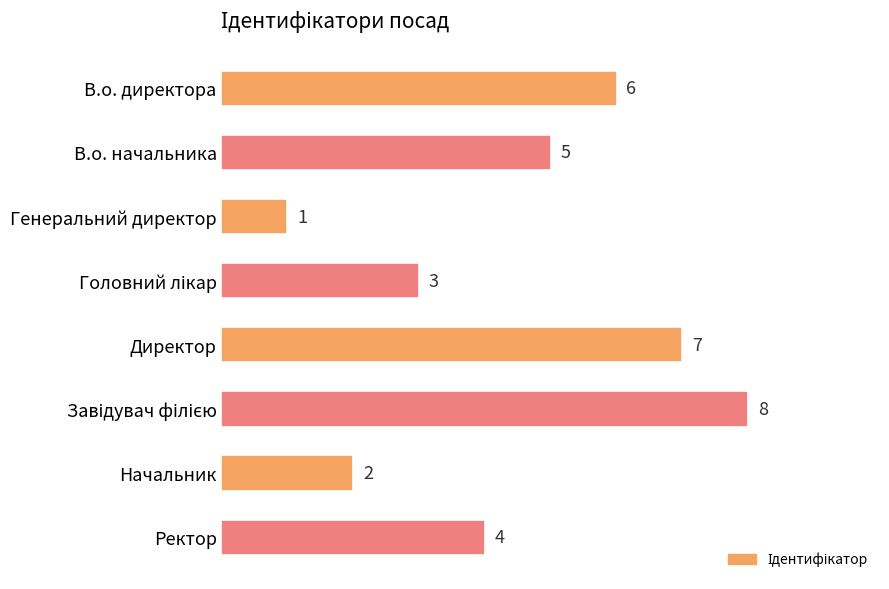

What is the sum of all values?

36